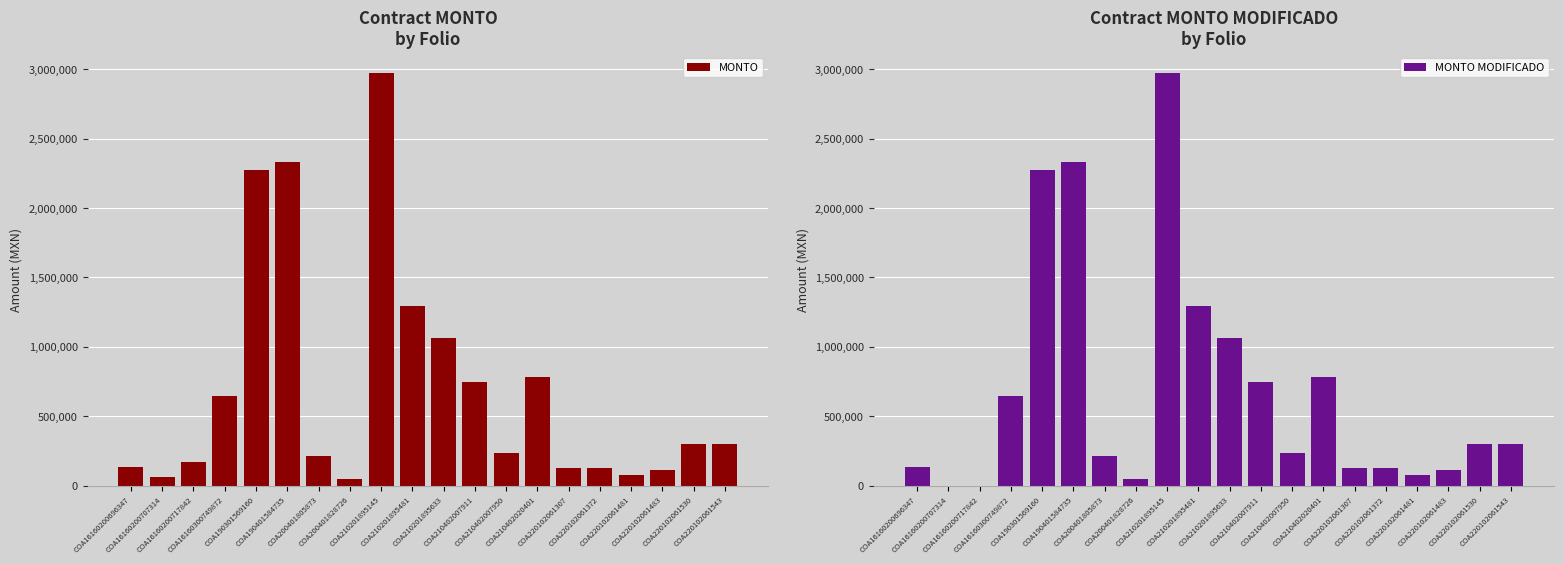

Reading right to left, list all the values displayed in this chart.

MONTO: COA220102061543=298986.3	COA220102061530=299273.0	COA220102061483=111516.4	COA220102061481=74818.3	COA220102061372=124601.4	COA220102061307=124697.1	COA210402020401=780452.9	COA210402007950=239215.2	COA210402007911=745591.5	COA210201895633=1060918.8	COA210201895481=1293542.9	COA210201895145=2970490.1	COA200401828726=49684.2	COA200401805873=216921.6	COA190401584735=2332138.9	COA190301569160=2271844.0	COA16160300749872=644561.4	COA16160200717842=171883.0	COA16160200707314=64456.1	COA16160200696347=132203.3
MONTO MODIFICADO: COA220102061543=298986.3	COA220102061530=299273.0	COA220102061483=111516.4	COA220102061481=74818.3	COA220102061372=124601.4	COA220102061307=124697.1	COA210402020401=780452.9	COA210402007950=239215.2	COA210402007911=745591.5	COA210201895633=1060918.8	COA210201895481=1293542.9	COA210201895145=2970490.1	COA200401828726=49684.2	COA200401805873=216921.6	COA190401584735=2332138.9	COA190301569160=2271844.0	COA16160300749872=644561.4	COA16160200717842=0.0	COA16160200707314=0.0	COA16160200696347=132203.3